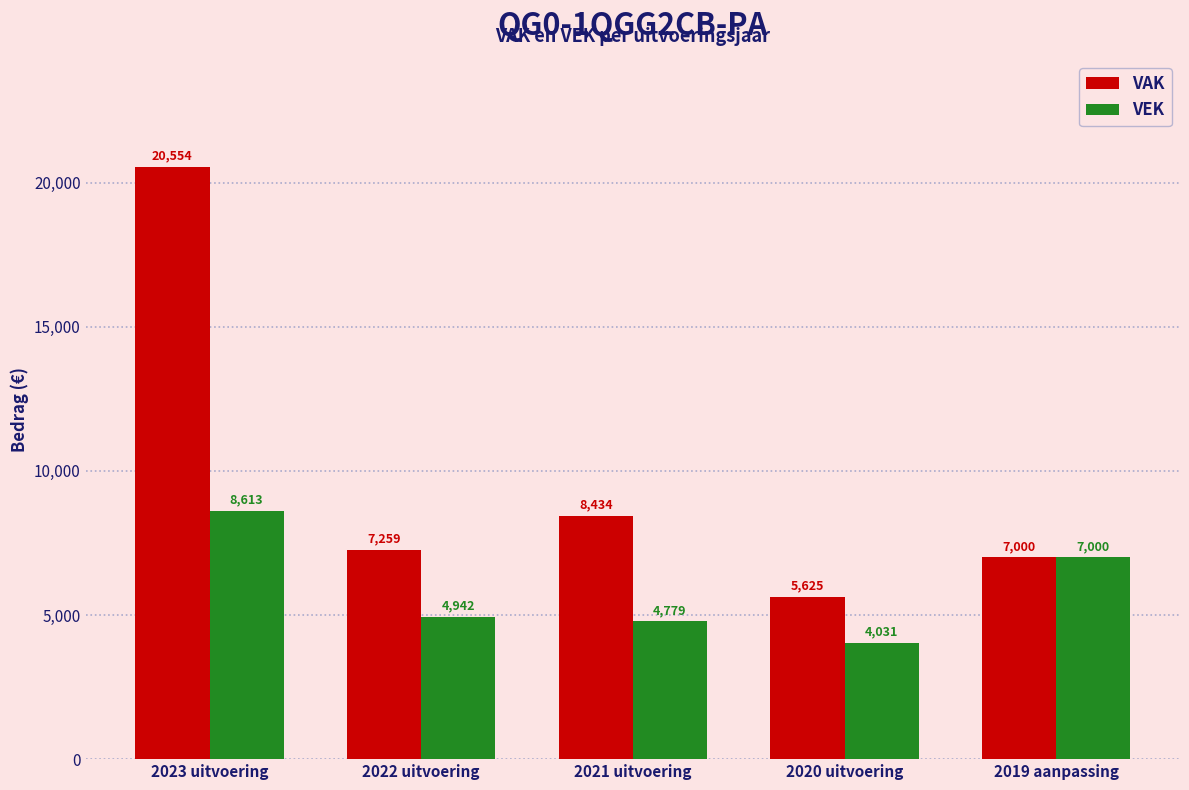

The VEK series shows 8613 at 2023 uitvoering. True or false?

True